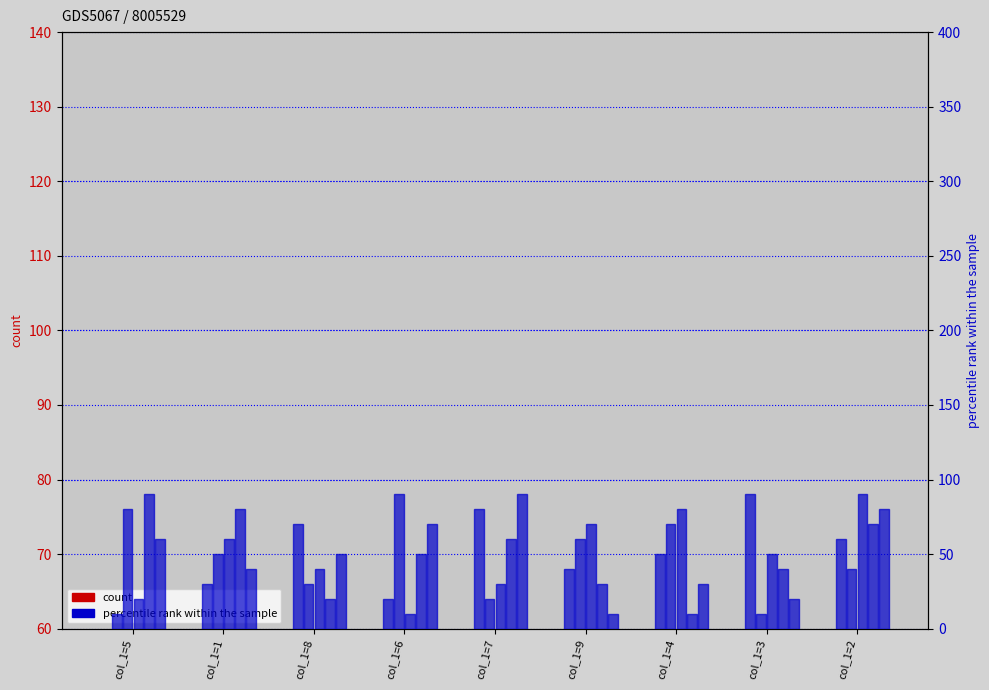

True or false: col_4 has a value of 14 at col_1=9.

False